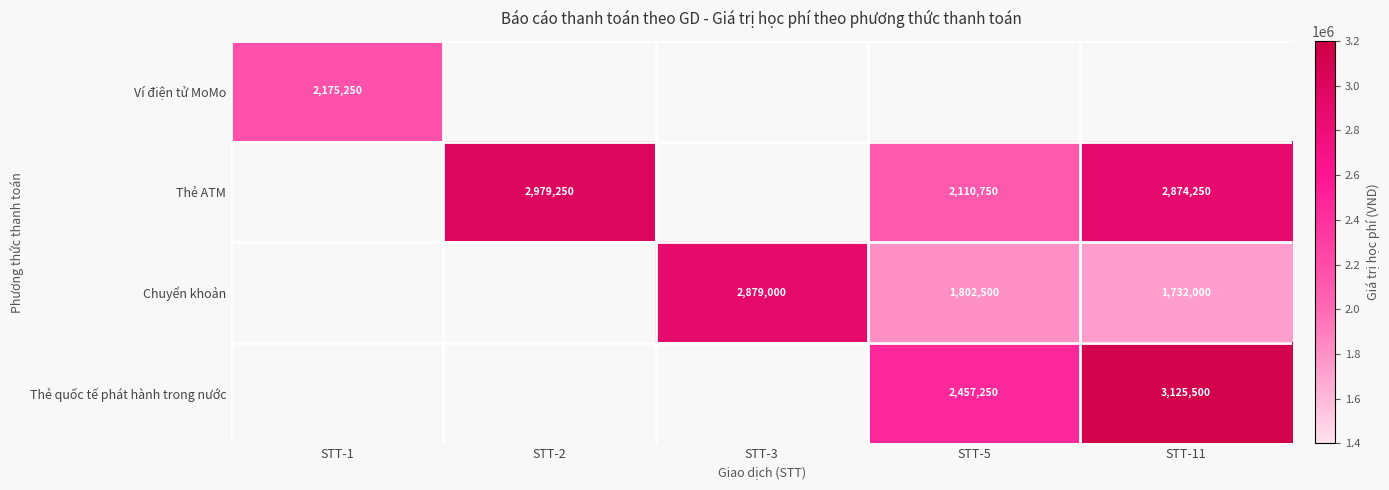

True or false: Chuyển khoản has a value of 1141146 at STT-5.

False